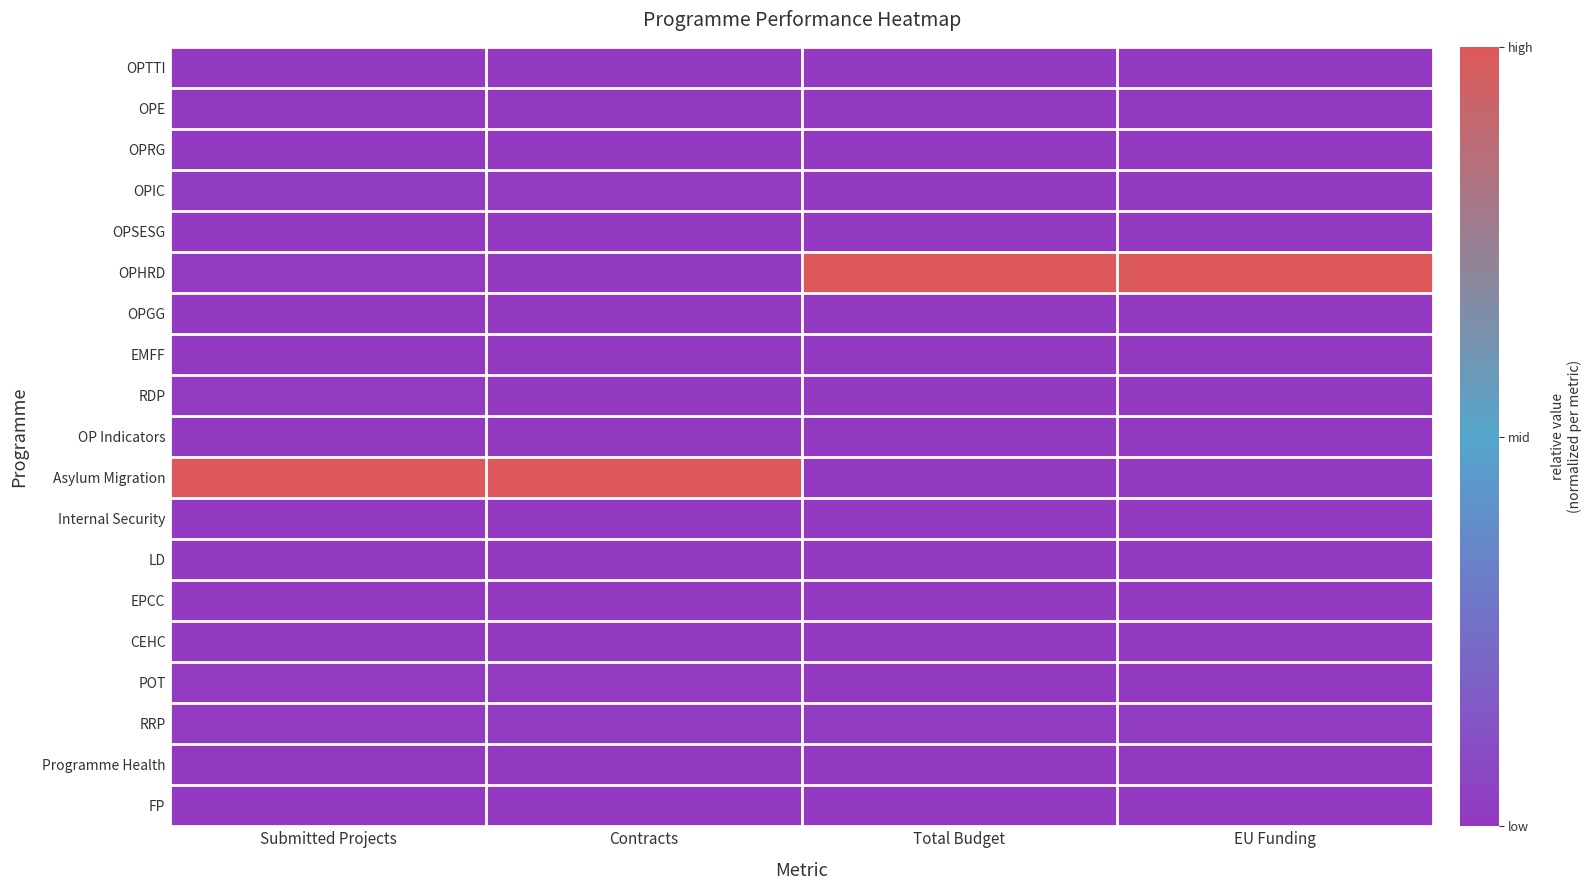

How many distinct data groups are displayed?

19